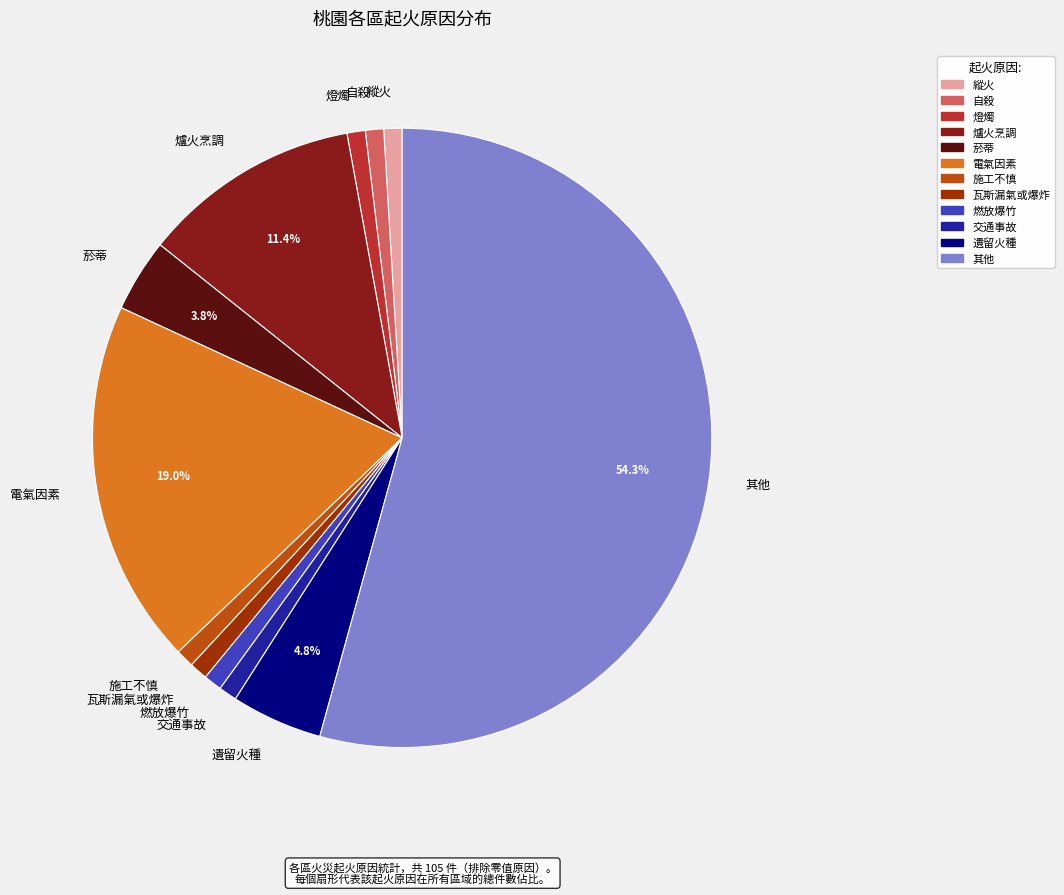

Count the number of slices in the pie.

12